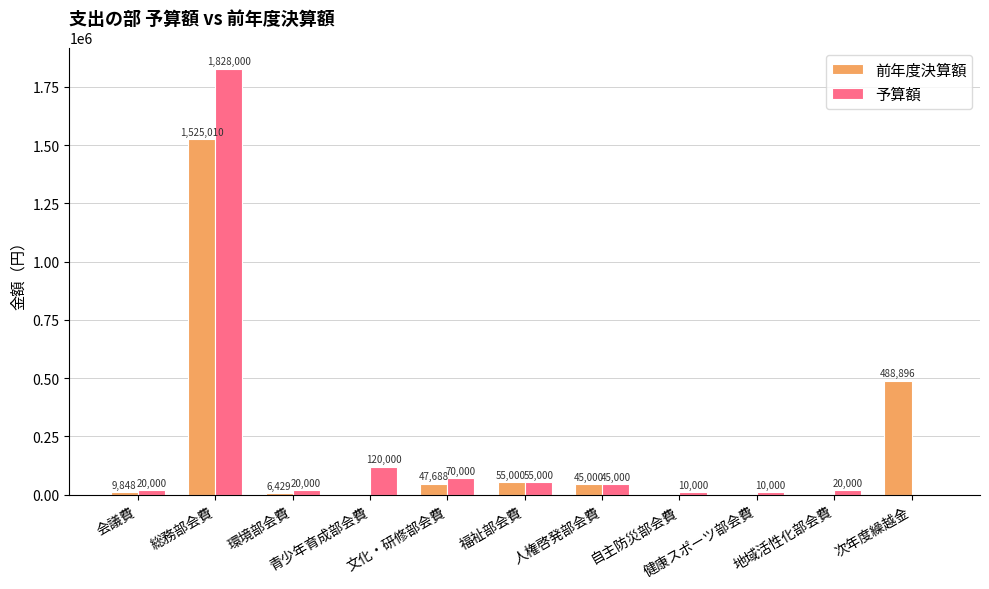

Reading left to right, list all the values displayed in this chart.

前年度決算額: 9848	1525010	6429	0	47688	55000	45000	0	0	0	488896
予算額: 20000	1828000	20000	120000	70000	55000	45000	10000	10000	20000	0